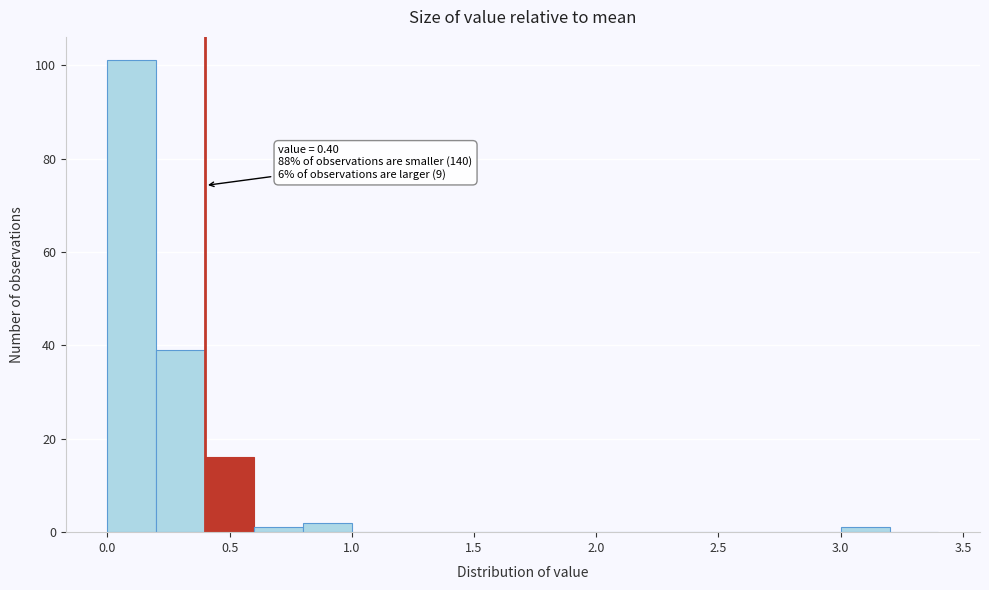

Which range on the x-axis has the tallest bar?

0.0 to 0.2